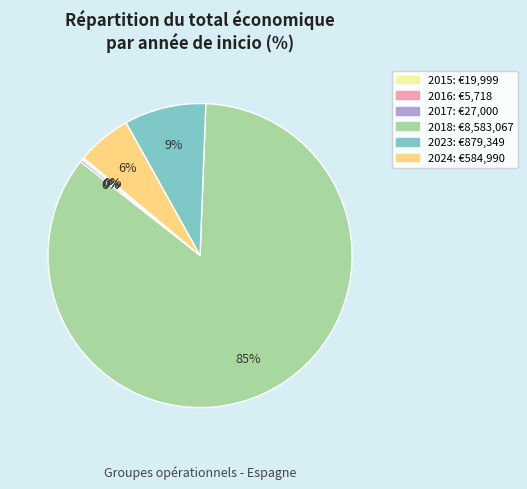

To the nearest percent, what is the average slice percentage?

17%